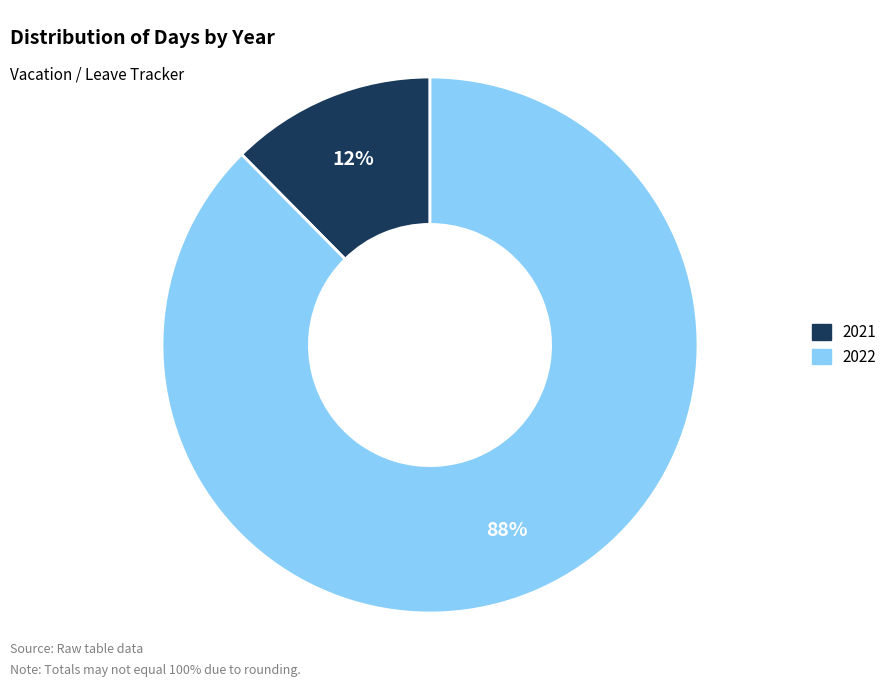

Does any single category account for the majority?

Yes